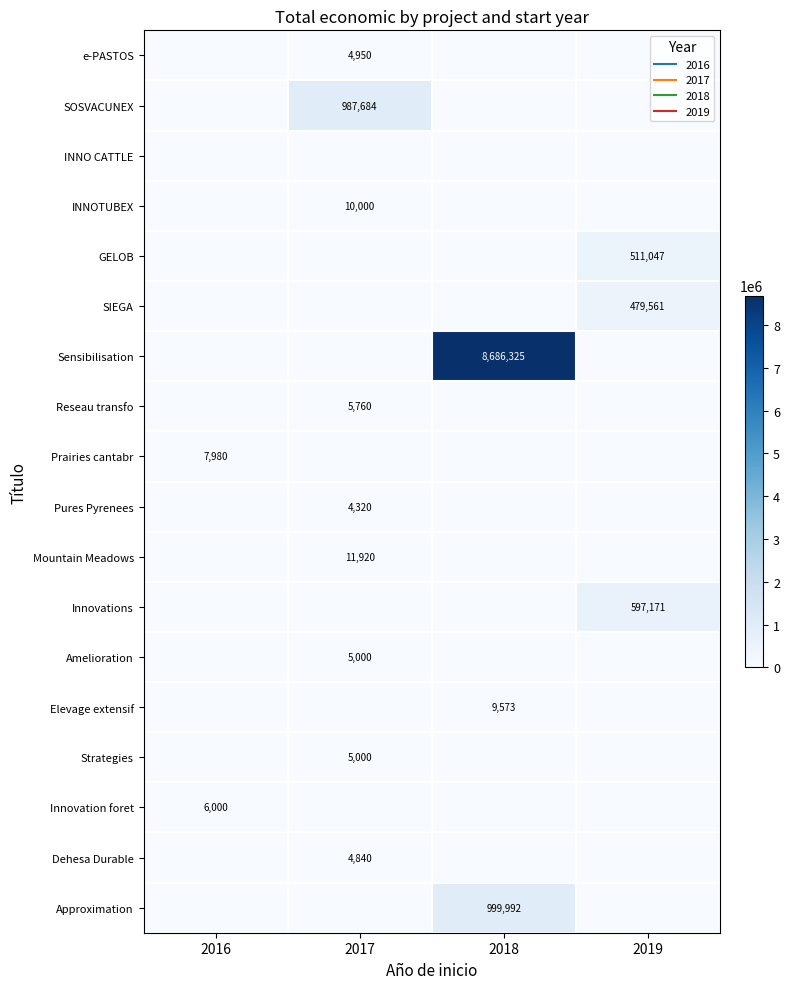

At 2018, list the series in order from smallest to largest.

e-PASTOS, SOSVACUNEX, INNO CATTLE, INNOTUBEX, GELOB, SIEGA, Reseau transfo, Prairies cantabr, Pures Pyrenees, Mountain Meadows, Innovations, Amelioration, Strategies, Innovation foret, Dehesa Durable, Elevage extensif, Approximation, Sensibilisation